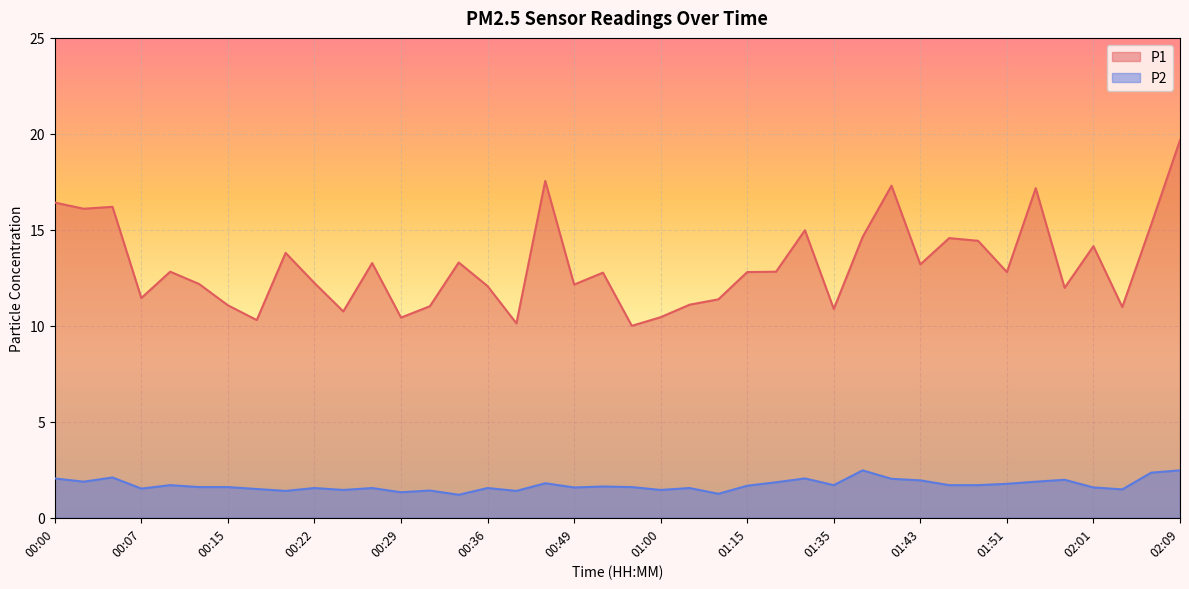

Where is P2 nearest to the value 1?

00:34